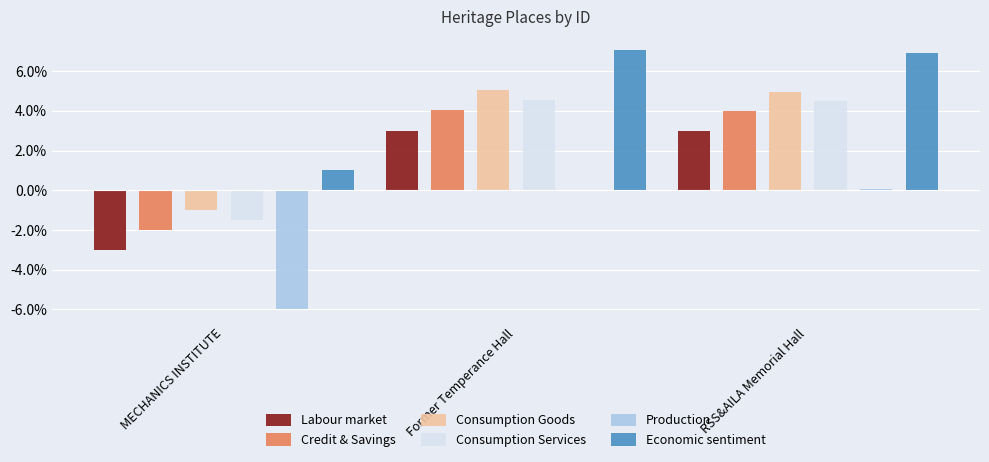

What is the label of the 2nd bar from the left?

Former Temperance Hall